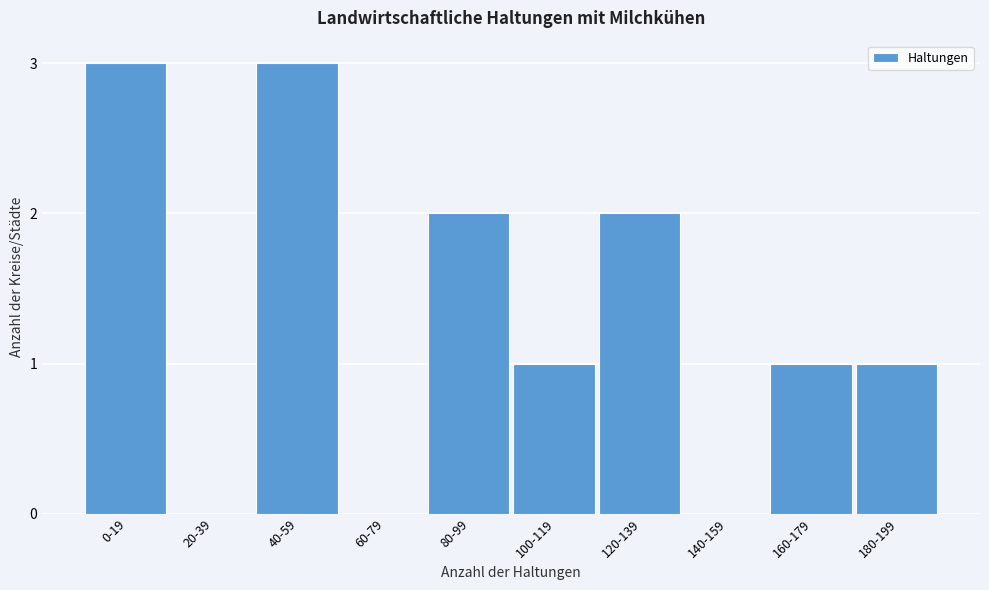

Reading left to right, what are all the values shown in this chart?

0-19=3	20-39=0	40-59=3	60-79=0	80-99=2	100-119=1	120-139=2	140-159=0	160-179=1	180-199=1